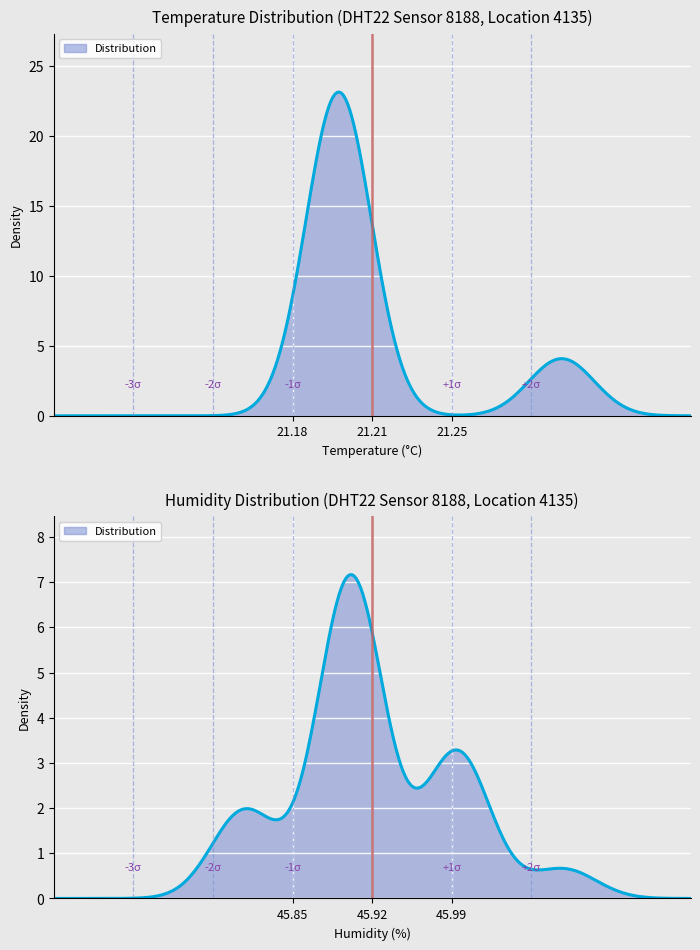

True or false: temperature and humidity cross at least once.

False